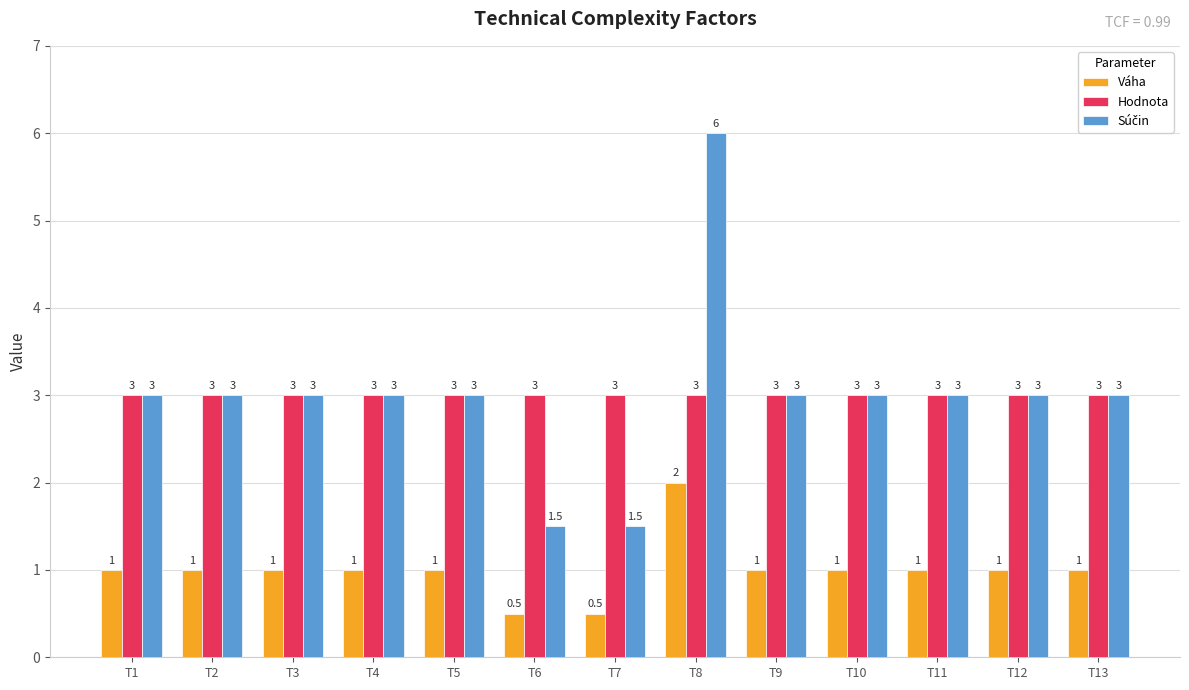

The value of Hodnota at T7 is 3.0. True or false?

True